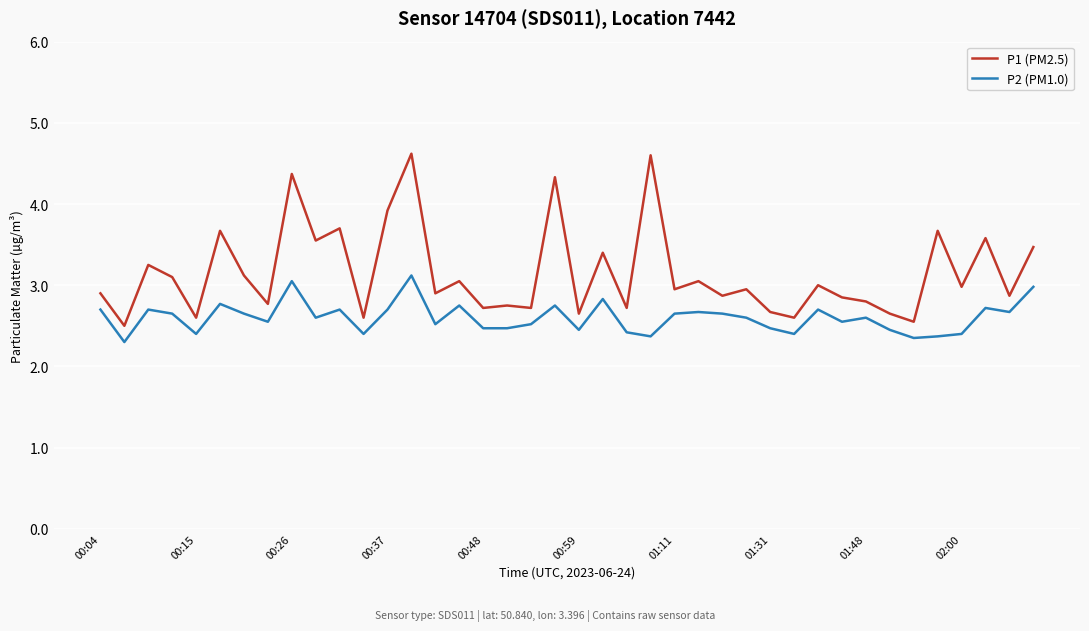

Which series has the largest range (max minus min)?

P1 (PM2.5)